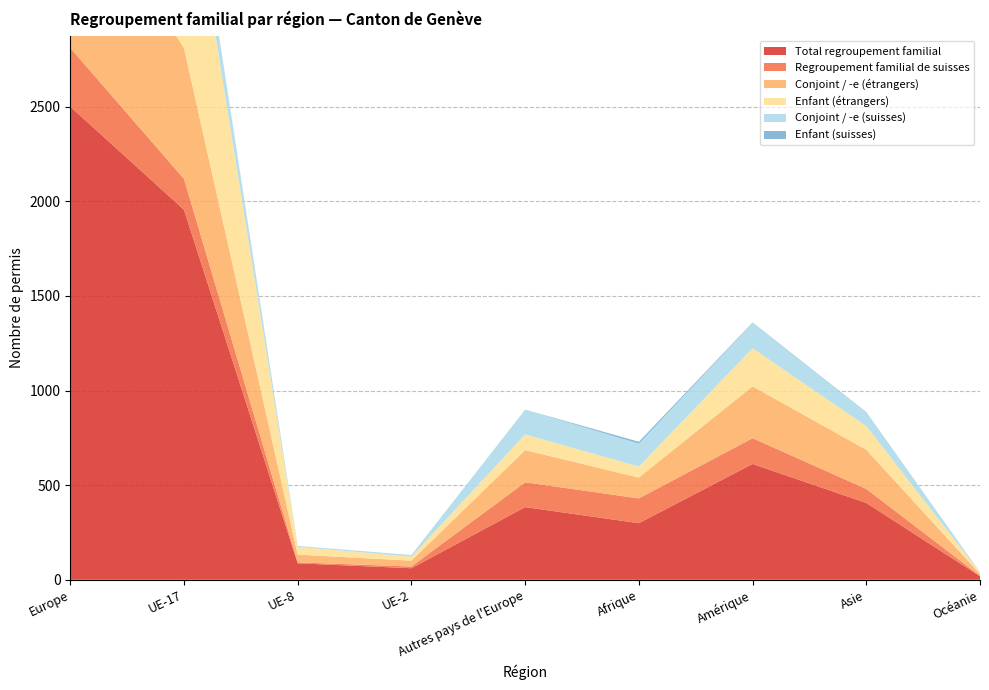

Reading left to right, extract all data points from this chart.

Total regroupement familial: 2500	1955	87	61	384	299	612	406	19
Regroupement familial de suisses: 310	163	5	9	131	131	136	74	2
Conjoint / -e (étrangers): 937	691	41	31	170	110	274	207	10
Enfant (étrangers): 1253	1101	41	21	83	58	201	125	7
Conjoint / -e (suisses): 308	161	5	9	131	121	133	72	2
Enfant (suisses): 2	2	0	0	0	10	3	2	0